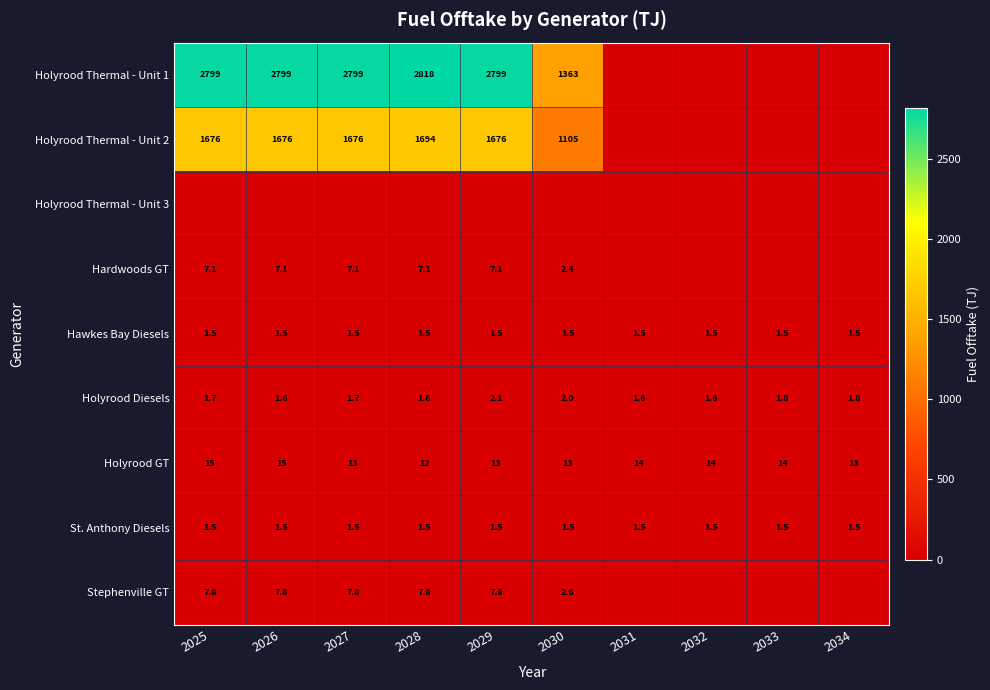

What is the sum of the Holyrood GT values at 2031 and 2032?

28.0